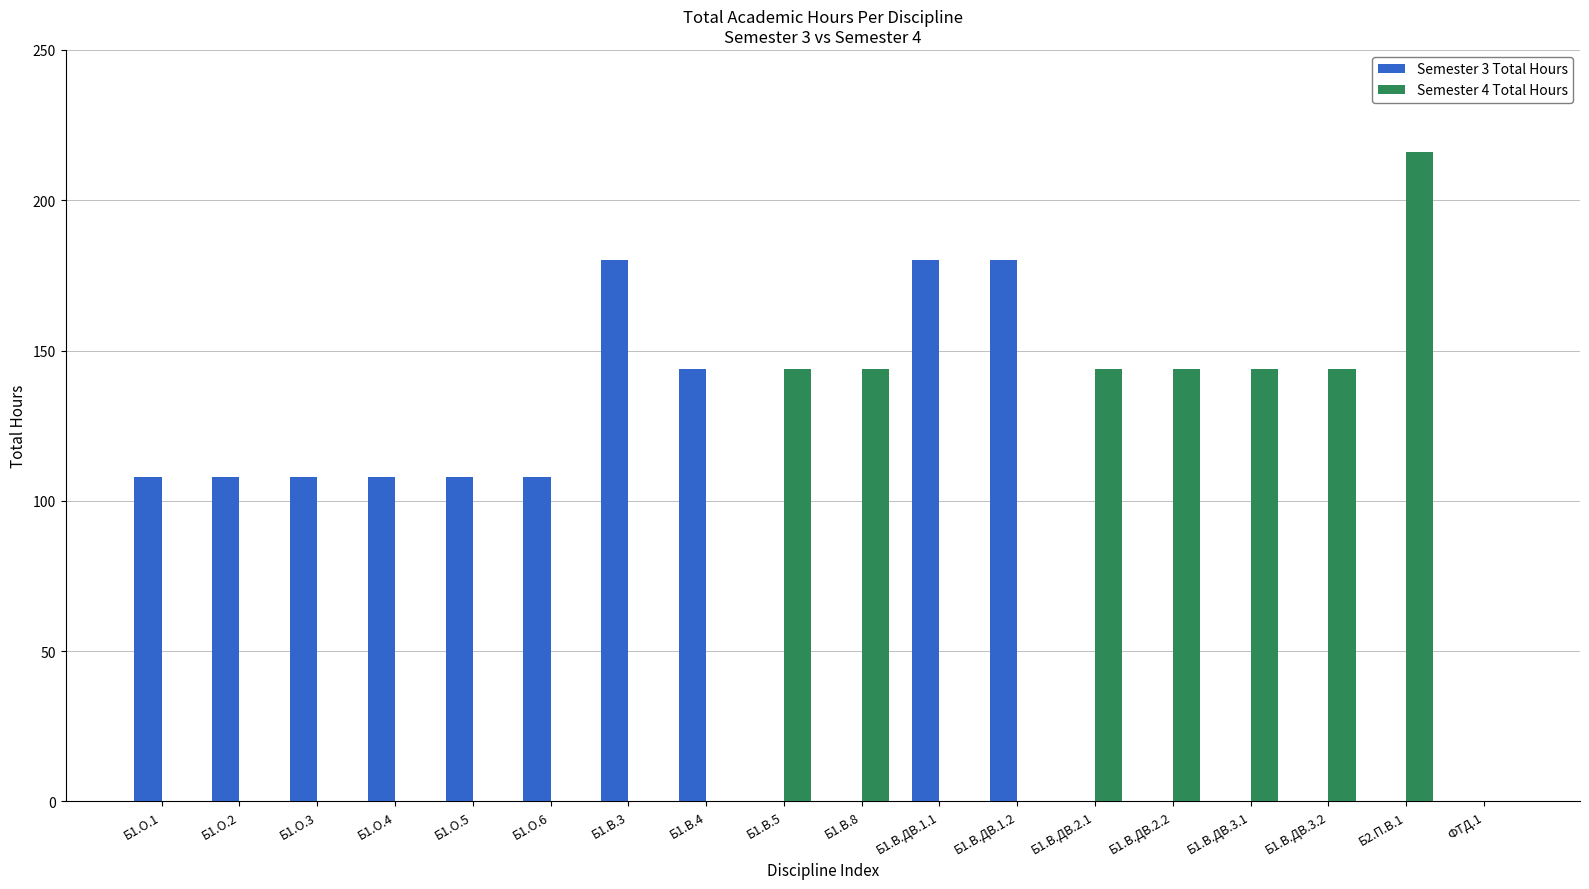

What is the sum of all Semester 3 Total Hours values?

1332